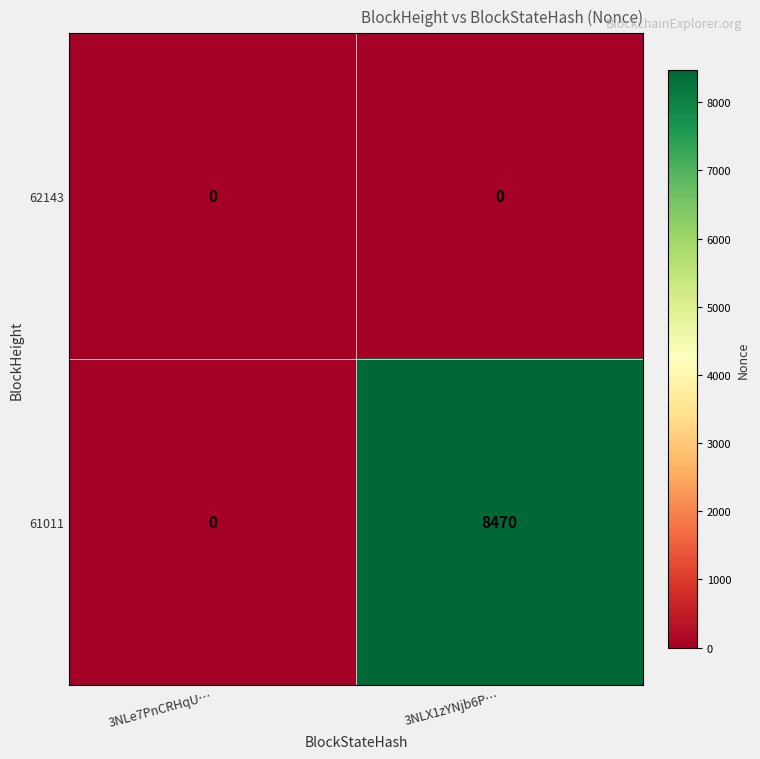

At which category is the sum across all series the highest?

3NLX1zYNjb6P…